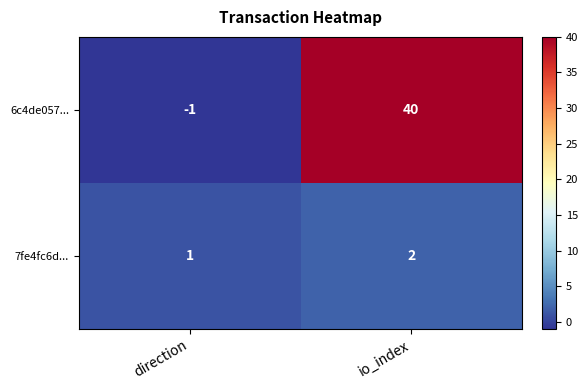

Which label corresponds to the largest value in the chart?

io_index